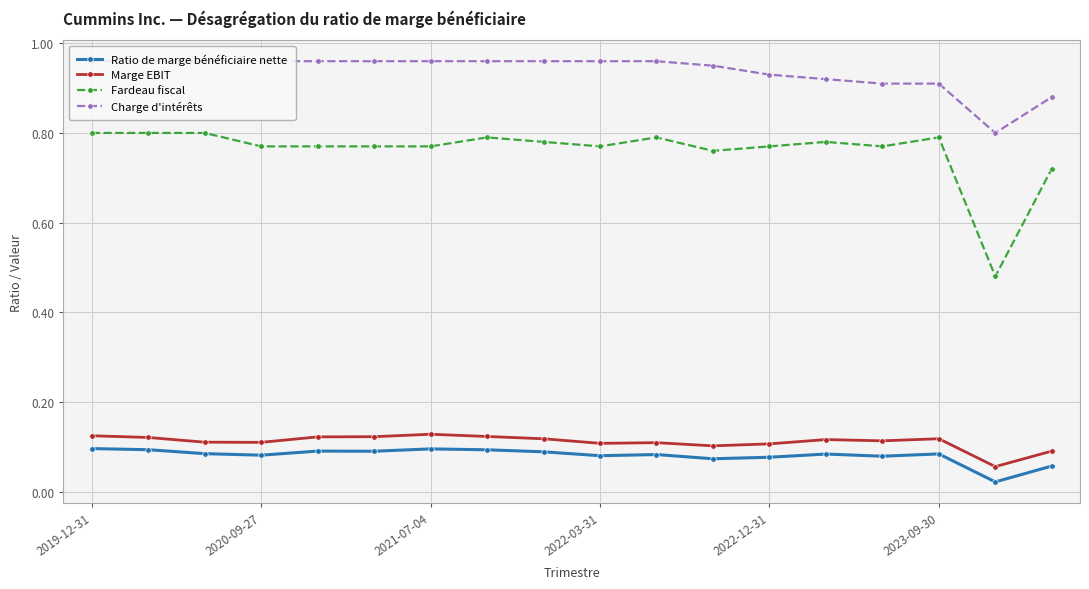

At how many categories does at least one series exceed 0?

18